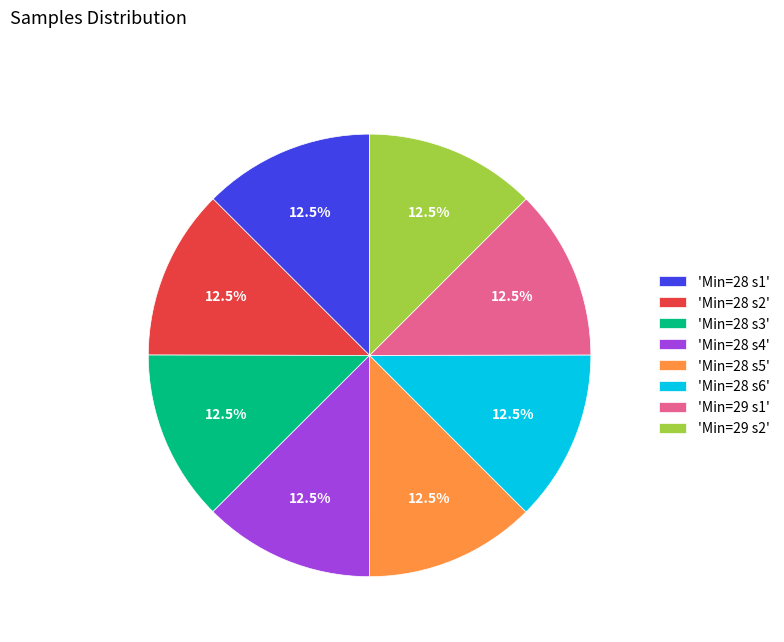

Combined, what portion of the pie is 'Min=28 s2' and 'Min=29 s2'?

25.0%